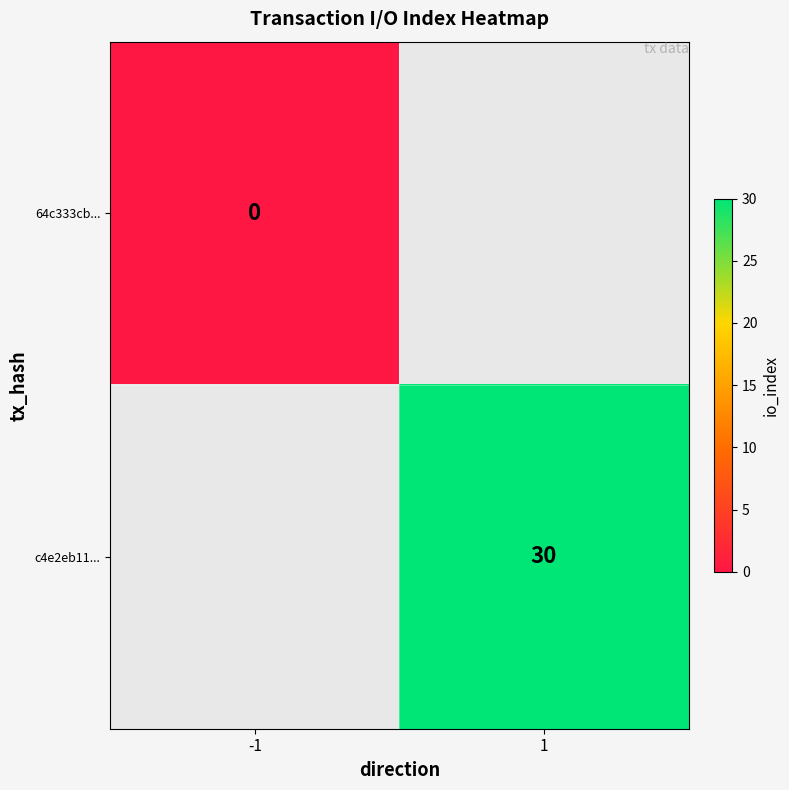

True or false: c4e2eb11... has a value of 30 at 1.

True